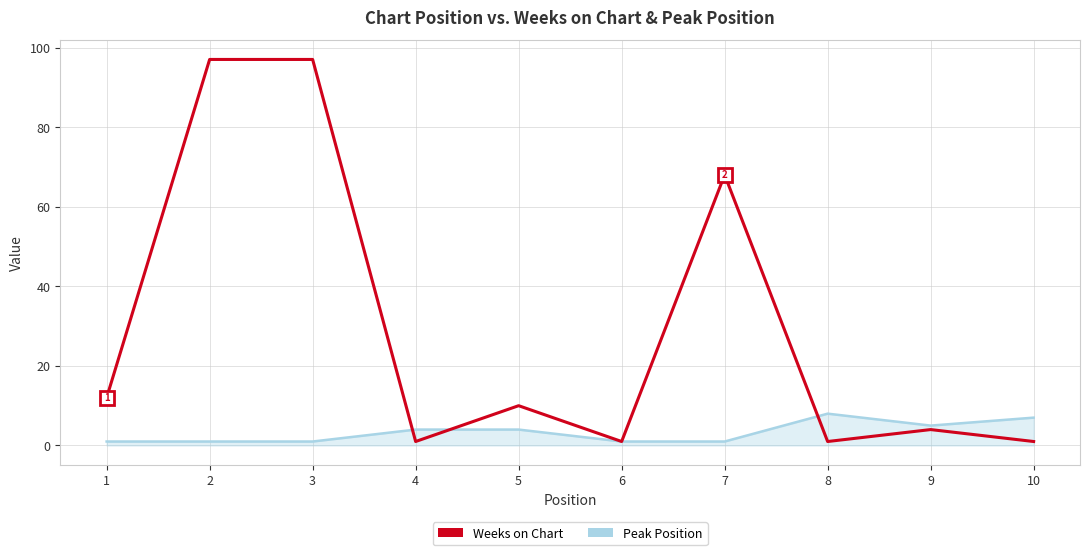

Which series changed the most between 6 and 8?

Peak Position